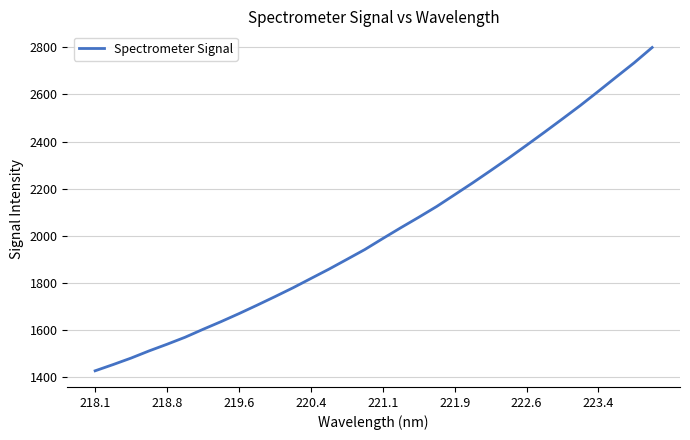

What is the minimum value shown in the chart?

1427.4